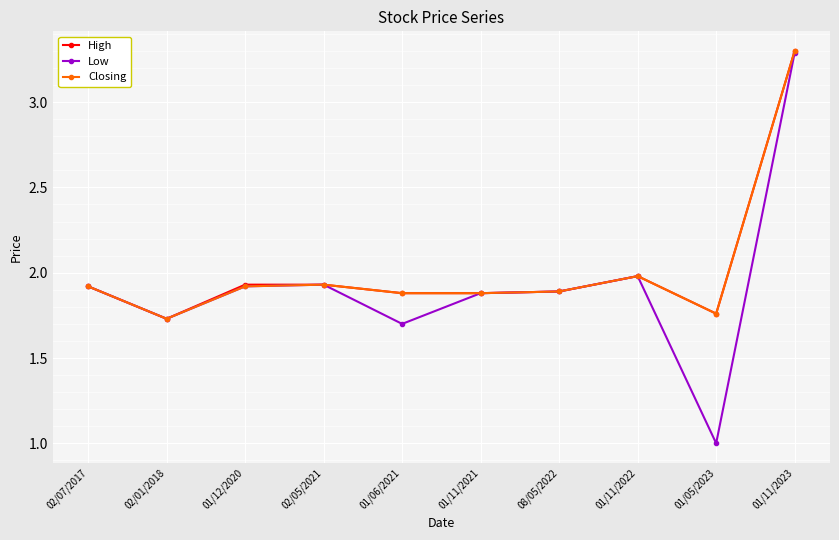

Which category has the highest value in the Closing series?

01/11/2023